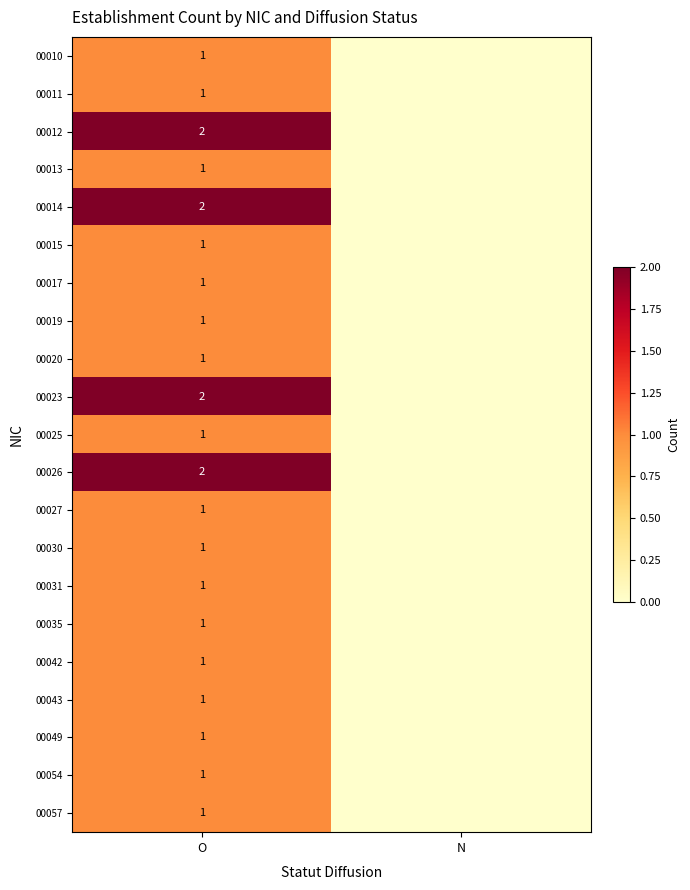

True or false: 00023 has a value of 3 at O.

False